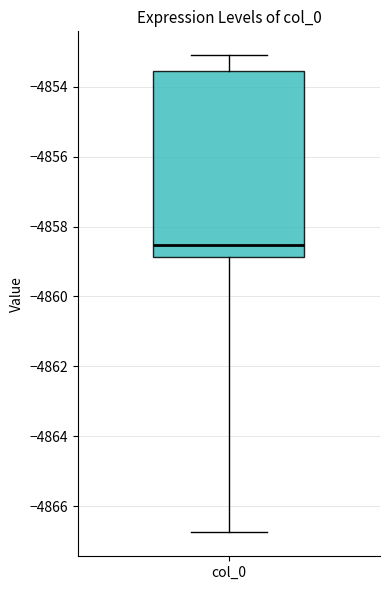

Where does the lower whisker of the box for col_0 end on the y-axis? The values are not printed on the chart, so give them approximately, as read against the axis.

-4866.8